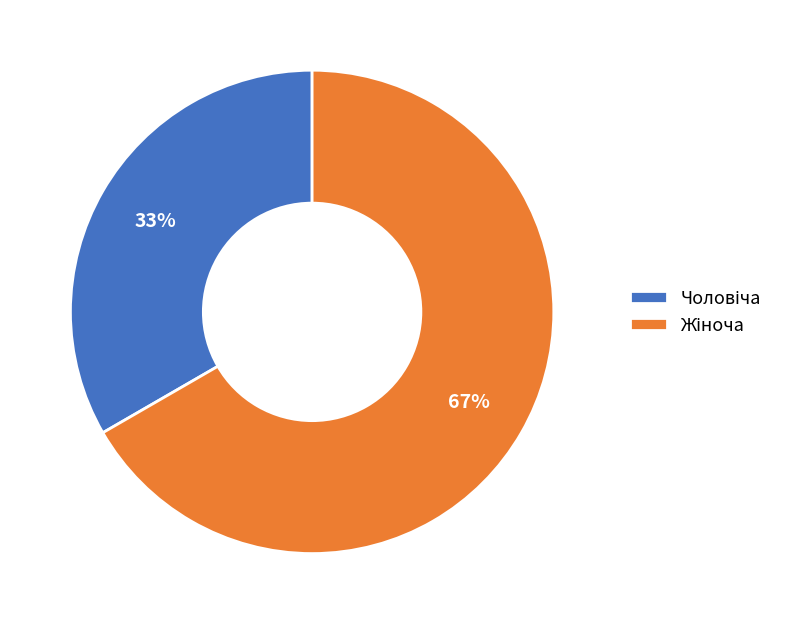

To the nearest percent, what is the average slice percentage?

50%